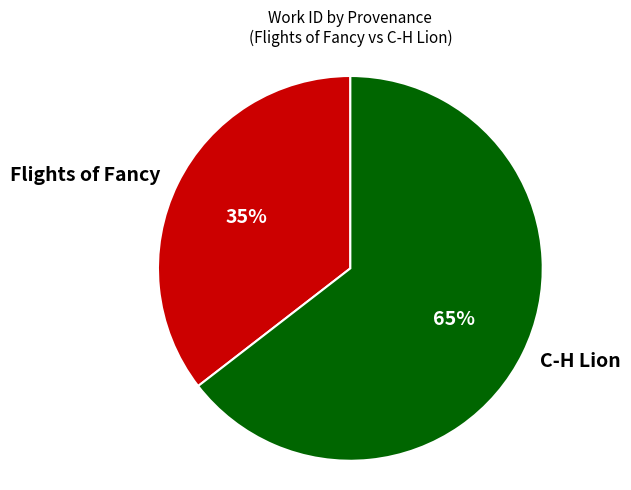

To the nearest percent, what portion does C-H Lion represent?

65%